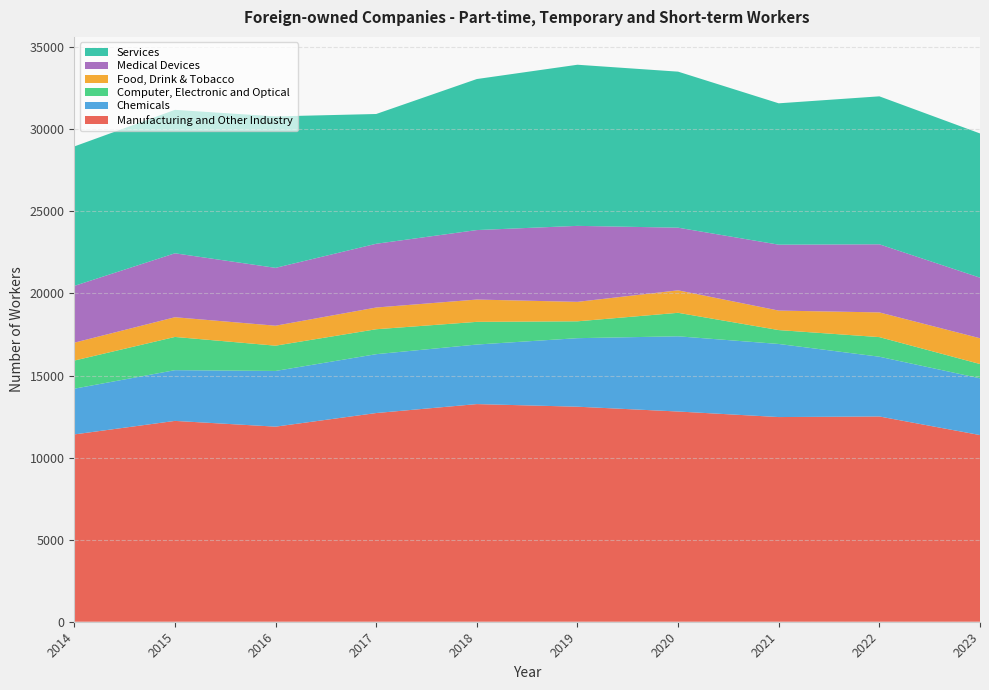

Reading left to right, list all the values displayed in this chart.

Manufacturing and Other Industry: 11411	12235	11885	12714	13259	13100	12807	12469	12505	11372
Chemicals: 2786	3091	3393	3586	3628	4175	4582	4453	3640	3458
Computer, Electronic and Optical: 1713	2024	1540	1519	1382	1027	1431	846	1195	870
Food, Drink & Tobacco: 1090	1201	1217	1324	1359	1186	1370	1188	1505	1571
Medical Devices: 3459	3895	3524	3883	4233	4629	3816	4015	4149	3690
Services: 8495	8739	9227	7906	9201	9816	9506	8612	9014	8786